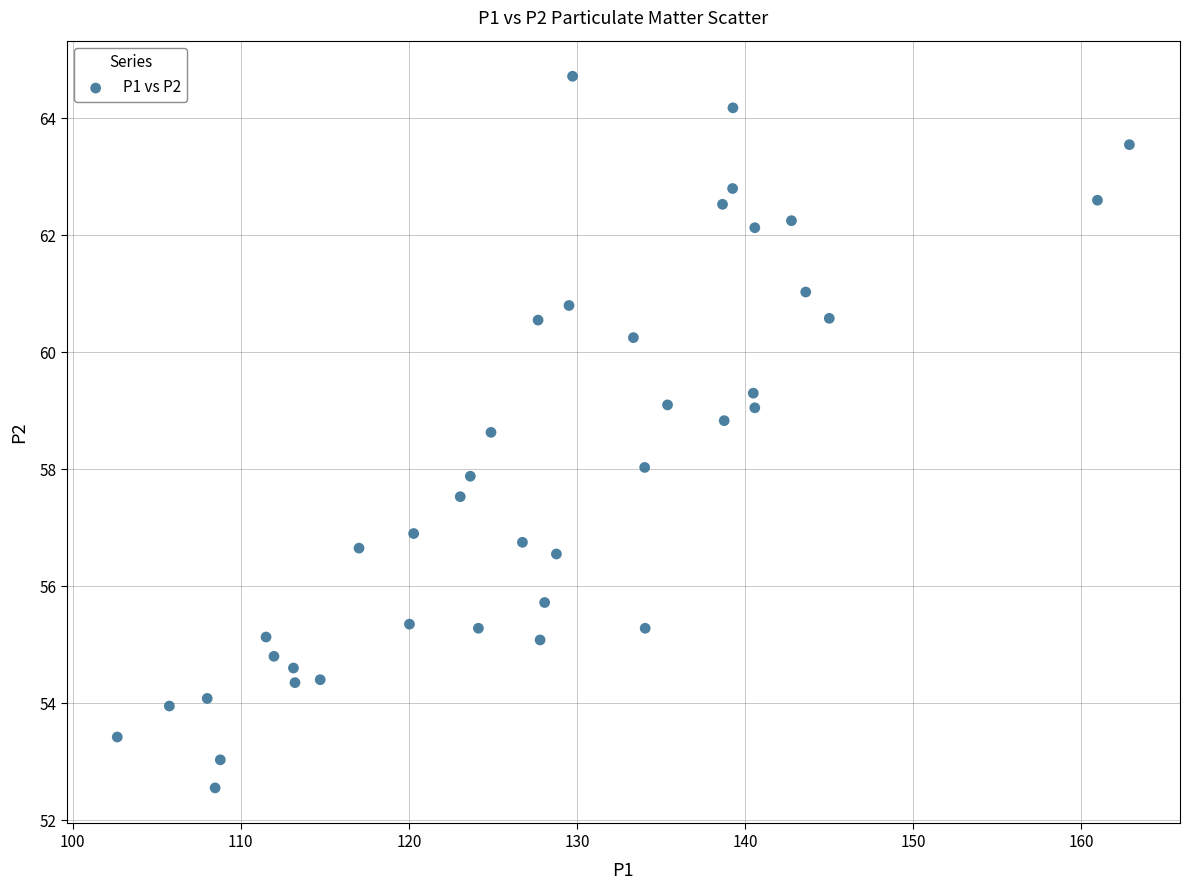

What is the range of X values (max minus min)?

60.2